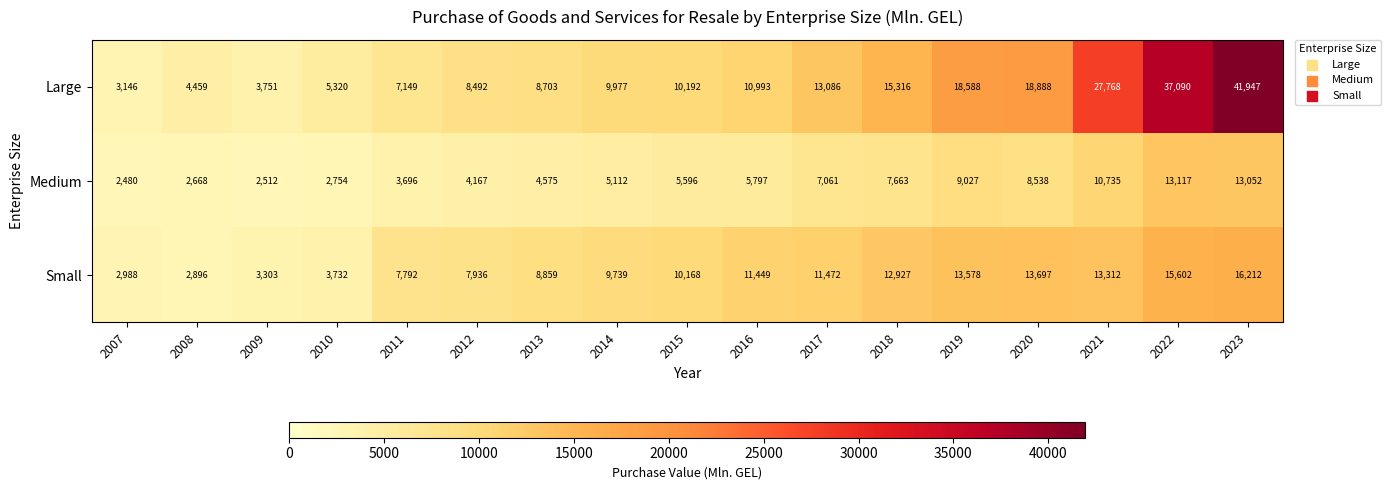

Which series has the largest range (max minus min)?

Large